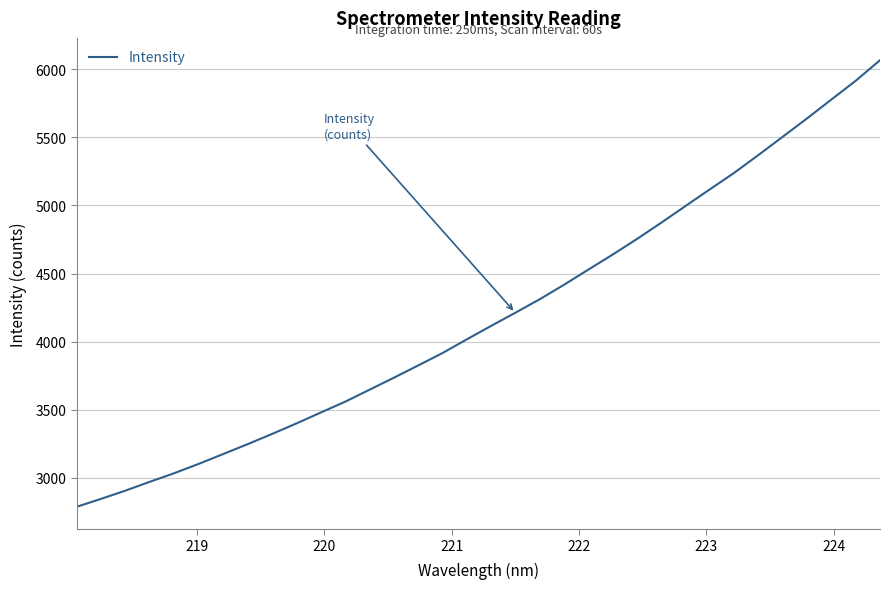

What is the difference between the maximum and minimum values?

3276.5